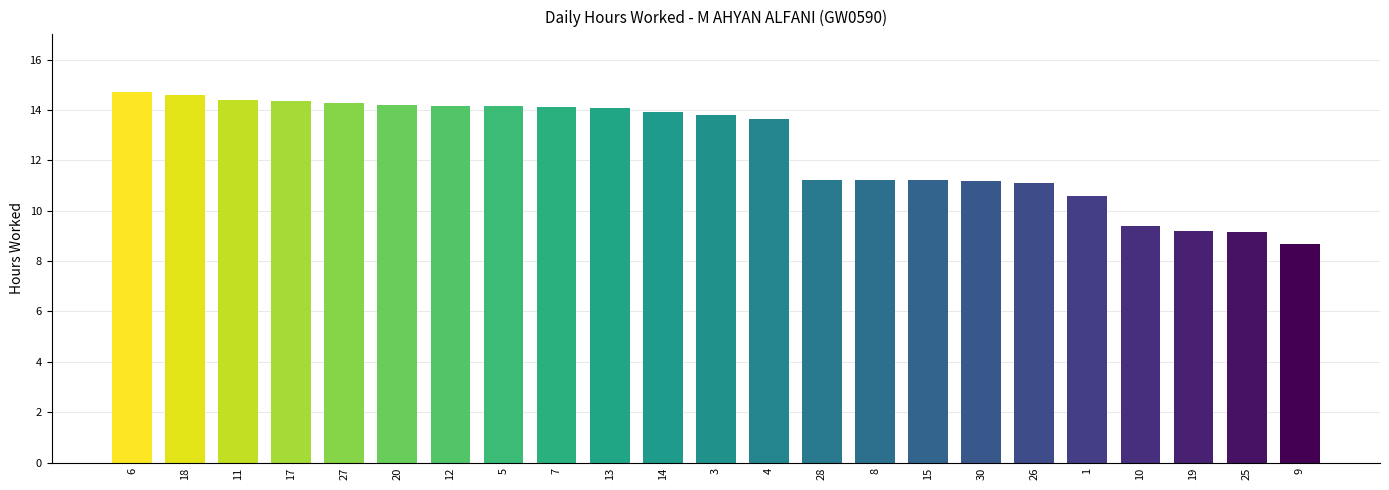

The value at 5 is 23.6. True or false?

False